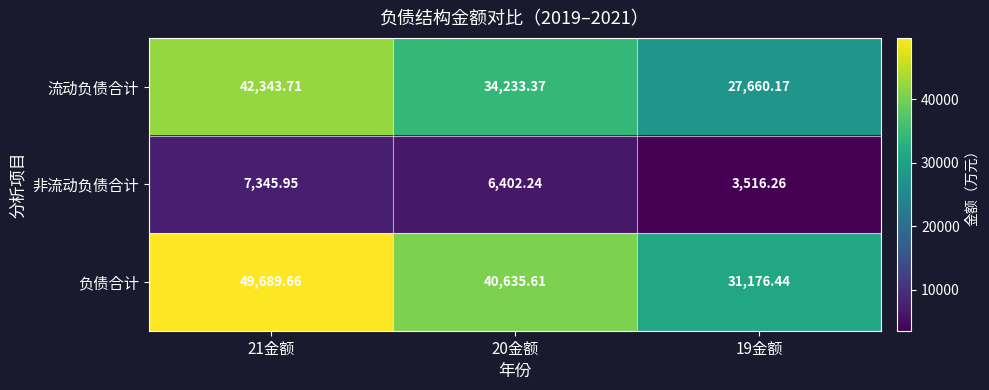

Which series has the largest range (max minus min)?

负债合计